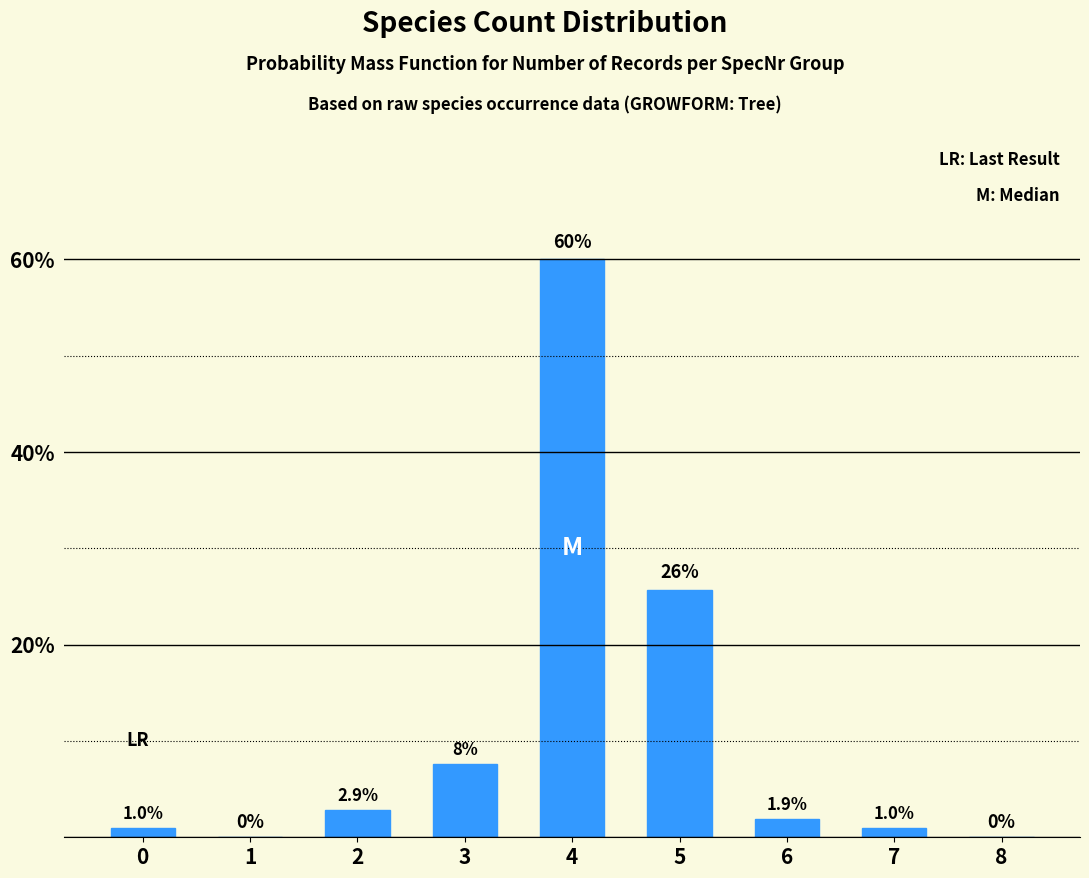

Reading left to right, list all the values displayed in this chart.

0=1.0	1=0.0	2=2.9	3=7.6	4=60.0	5=25.7	6=1.9	7=1.0	8=0.0